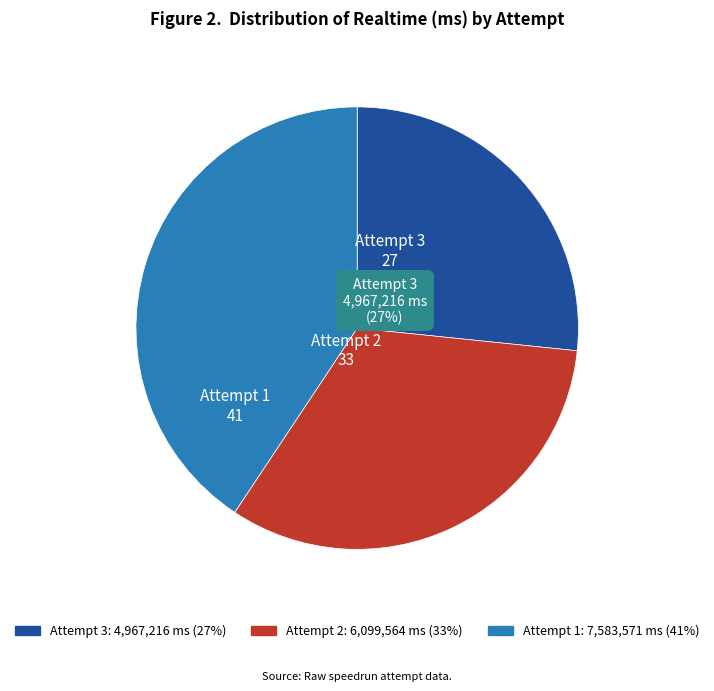

What is the ratio of the value at Attempt 3 to the value at Attempt 1?

0.7